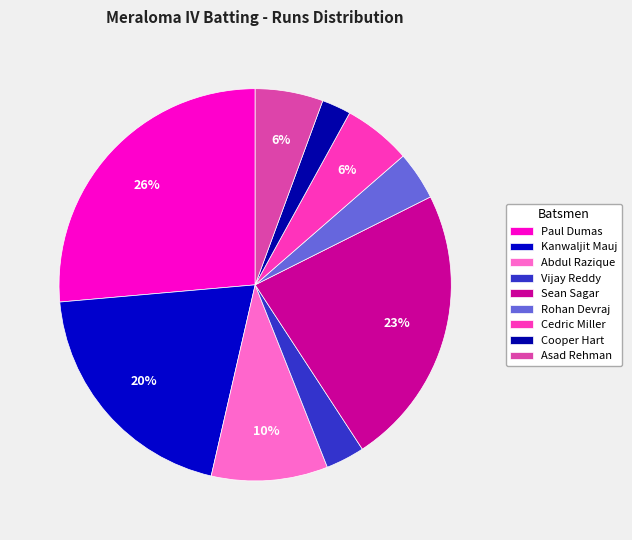

How many segments does this pie chart have?

9